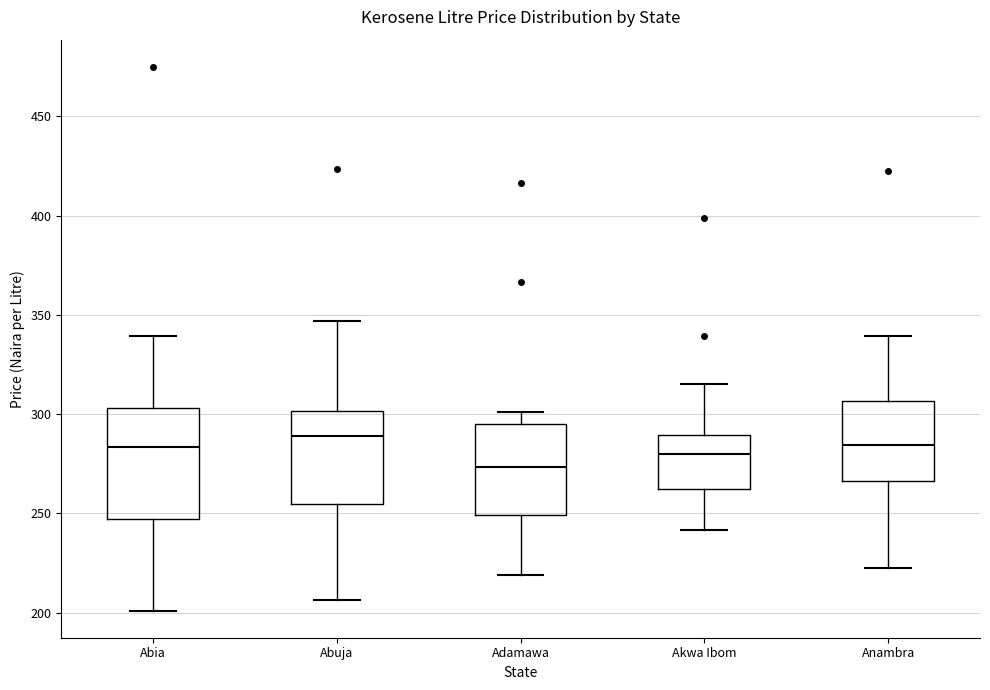

Which box is the tallest, from its lower edge to its upper edge?

Abia